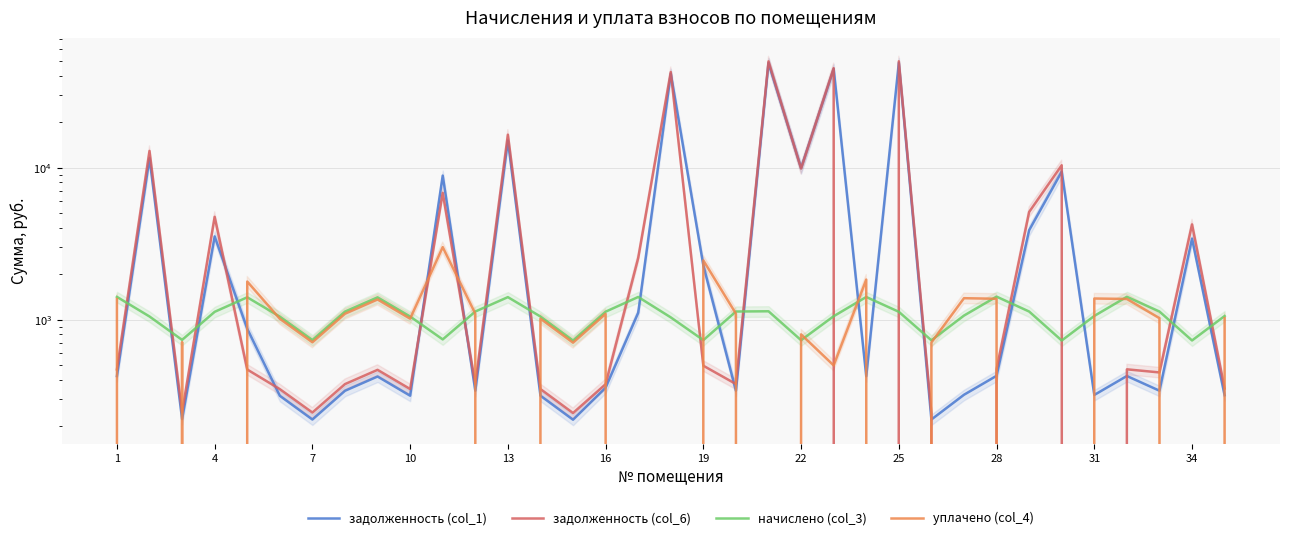

What value does the уплачено (col_4) series have at 7?

712.4